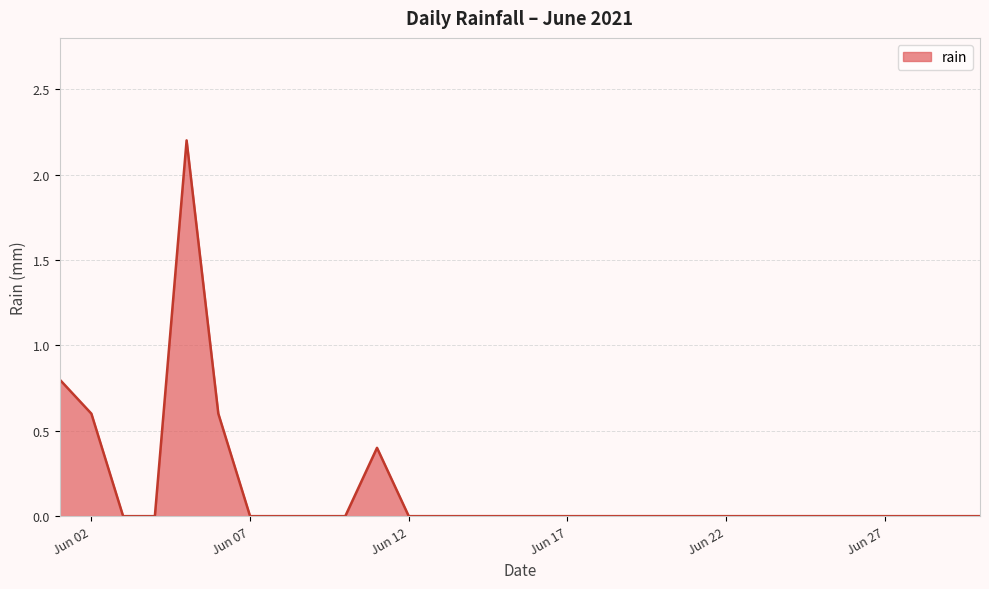

What is the maximum value shown in the chart?

2.2